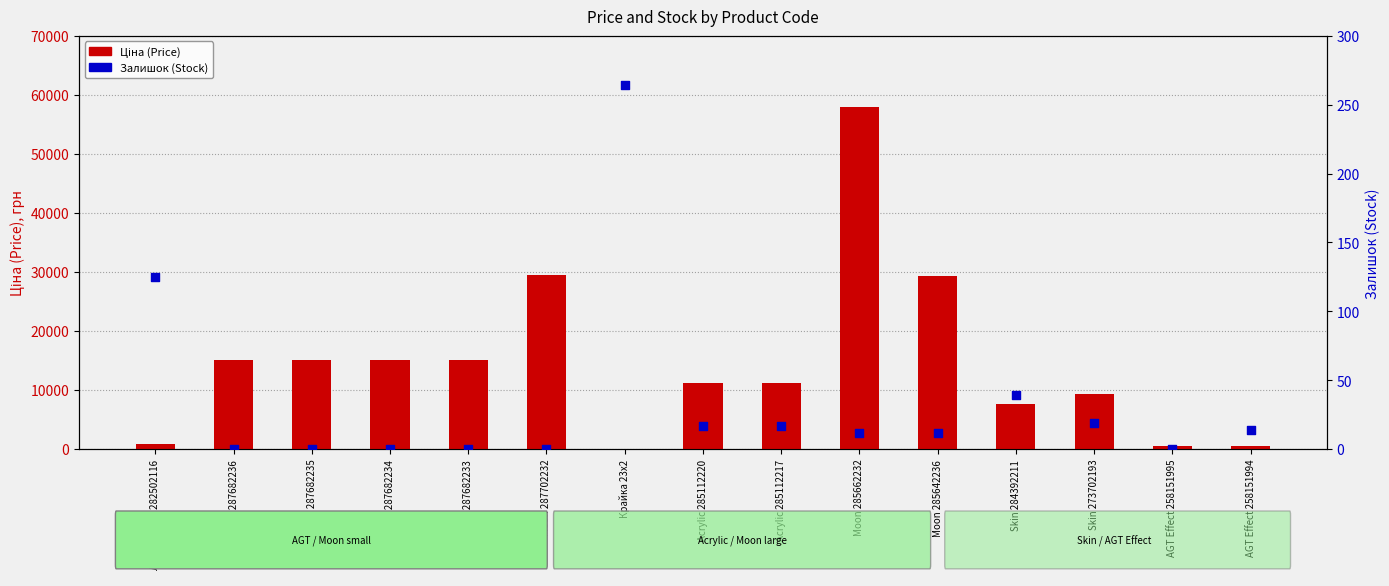

Which series has the largest total across all categories?

Ціна (Price)